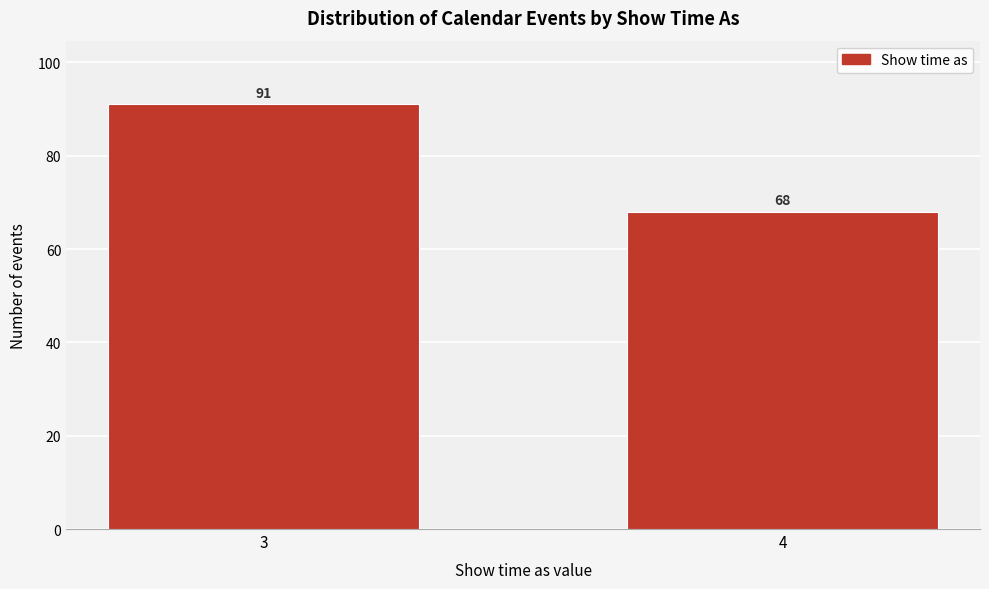

Reading left to right, extract all data points from this chart.

3=91	4=68